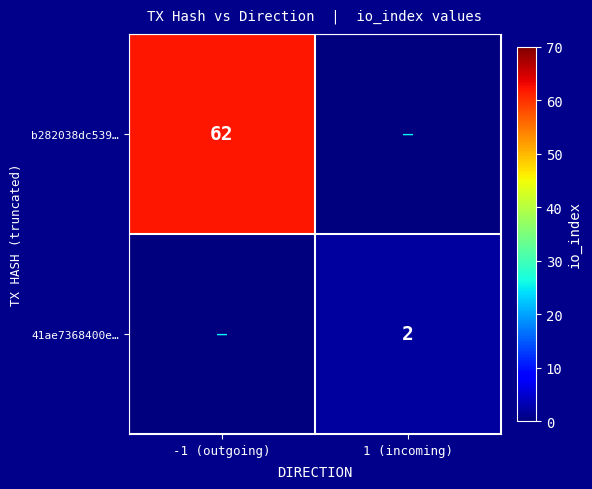

True or false: 41ae7368400e… has a value of 1 at 1 (incoming).

False